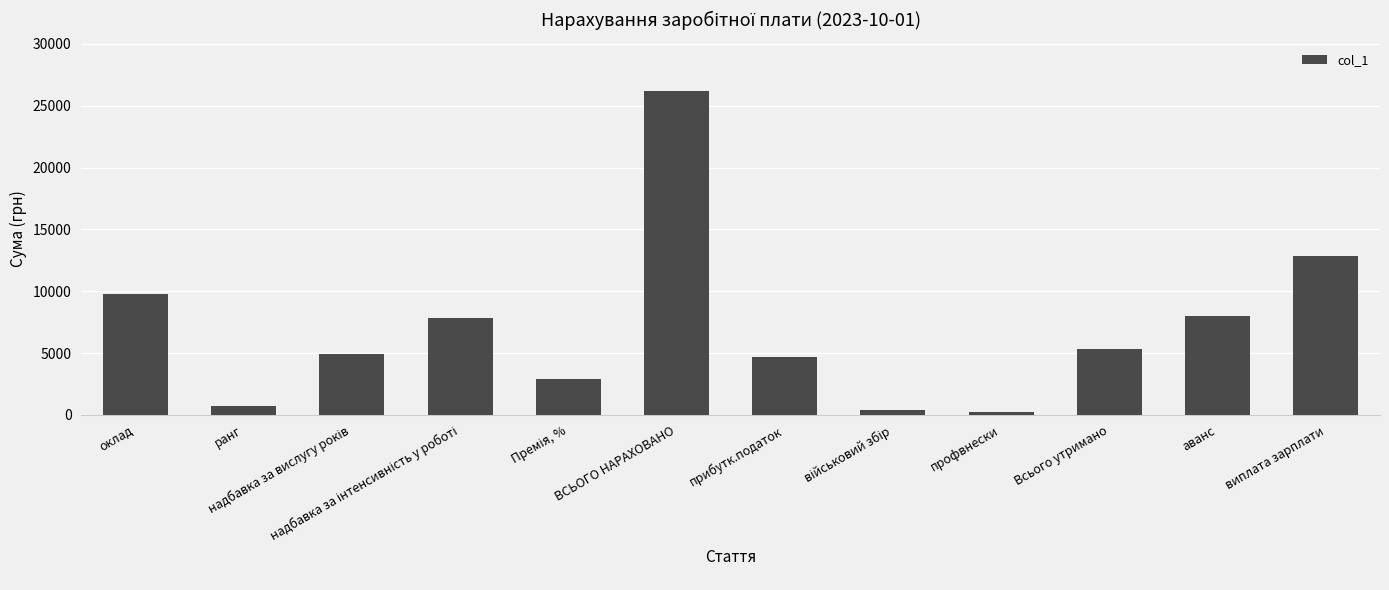

Which category has the highest value across all series?

ВСЬОГО НАРАХОВАНО